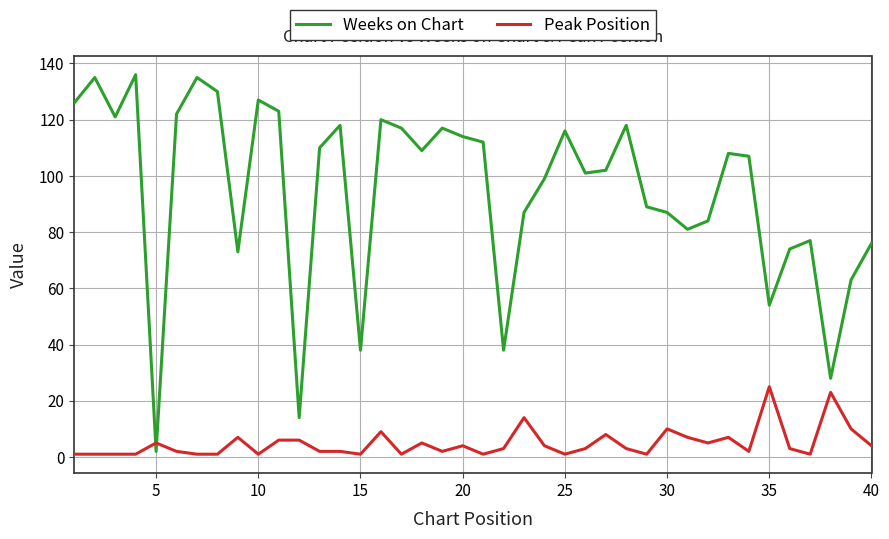

Which series has the largest total across all categories?

Weeks on Chart